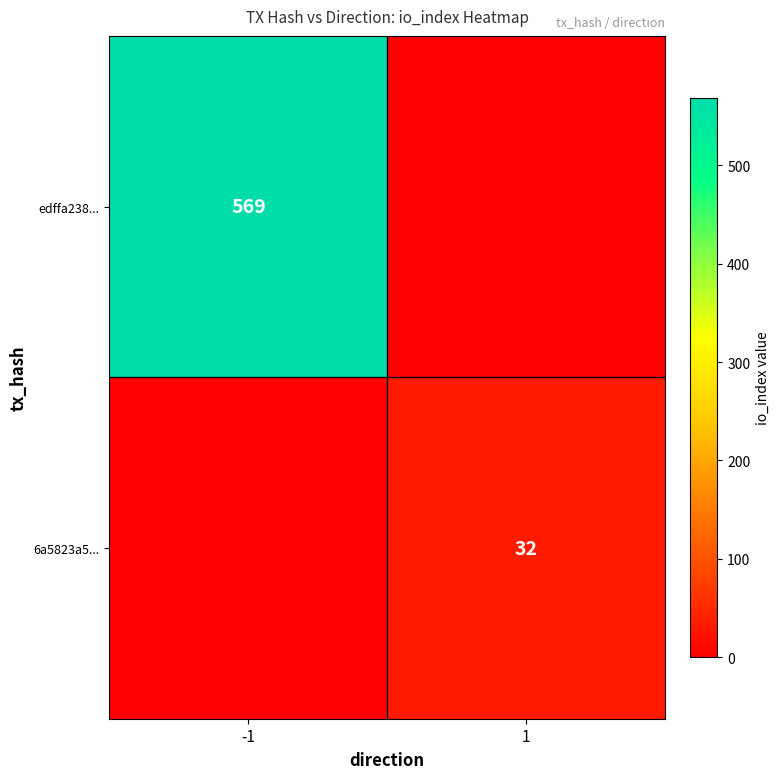

Is it true that edffa238... equals 569 at -1?

True